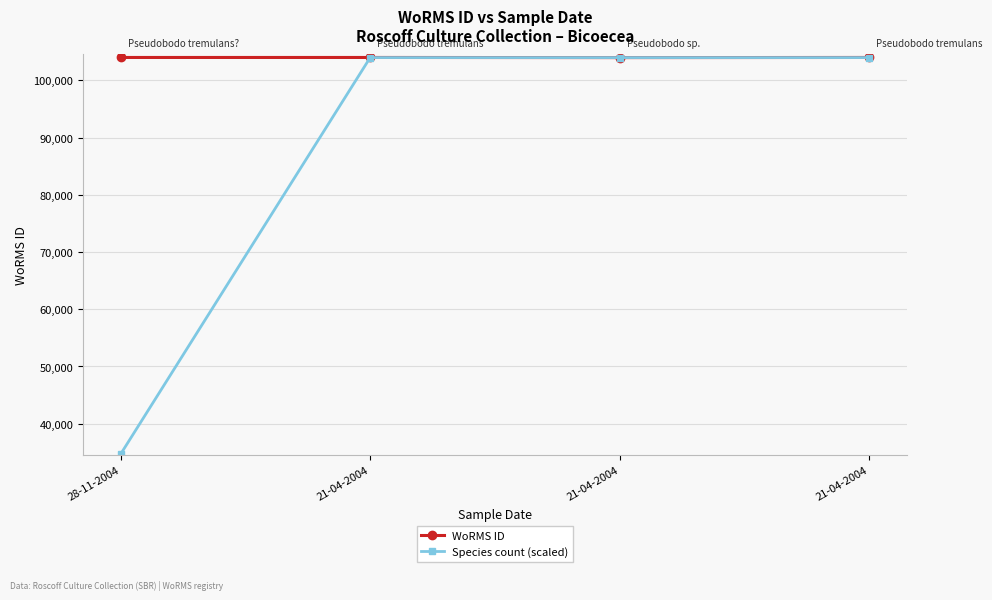

What are all the series names shown in the legend?

WoRMS ID, Species count (scaled)